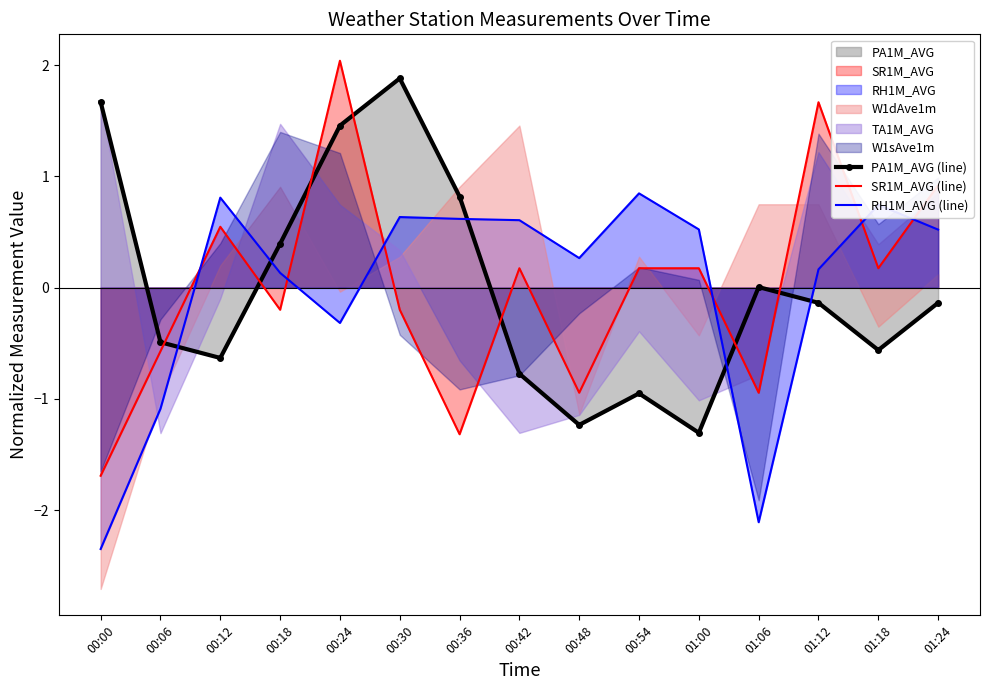

At which label does PA1M_AVG (line) reach its peak?

00:30